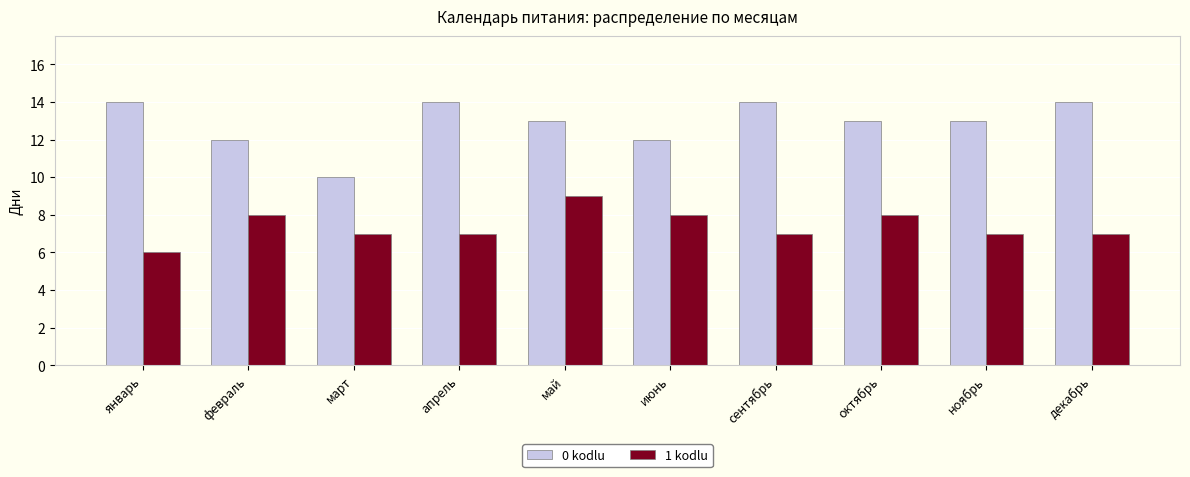

Rank the series by their average value, from lowest to highest.

1 kodlu, 0 kodlu